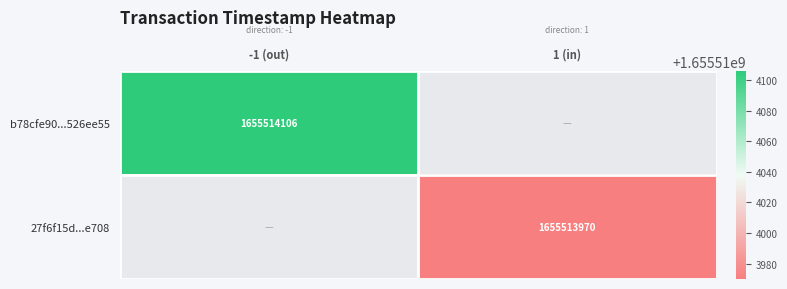

Reading left to right, extract all data points from this chart.

b78cfe90a612af9e3080d65039849c47526ee55: -1	1655514106
27f6f15d102dc1fdda7f26ef792730ca9b22e70: 1	1655513970